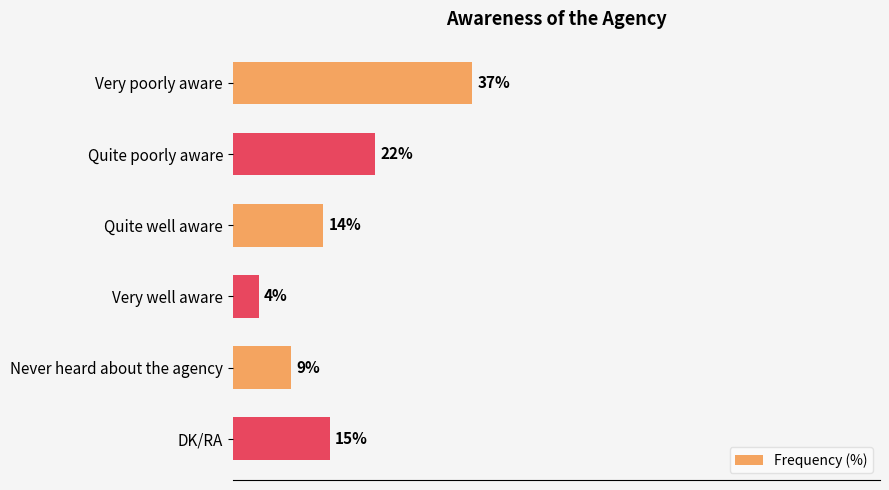

Rank the categories by value from lowest to highest.

Very well aware, Never heard about the agency, Quite well aware, DK/RA, Quite poorly aware, Very poorly aware